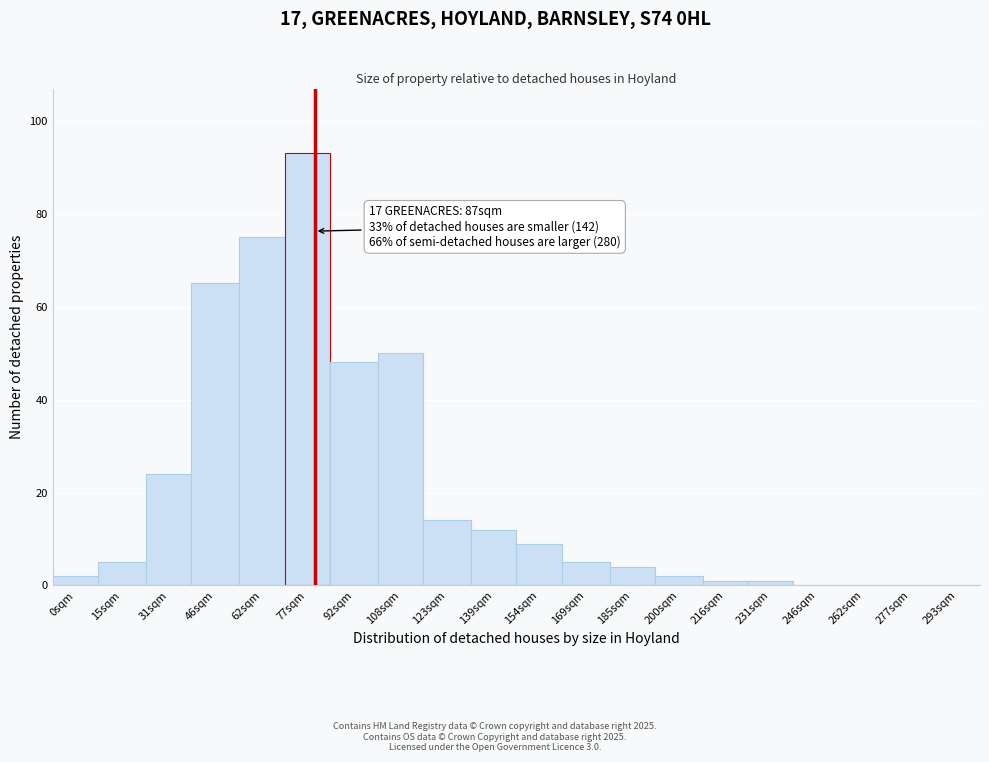

Reading right to left, what are all the values shown in this chart?

293sqm=0	277sqm=0	262sqm=0	246sqm=0	231sqm=1	216sqm=1	200sqm=2	185sqm=4	169sqm=5	154sqm=9	139sqm=12	123sqm=14	108sqm=50	92sqm=48	77sqm=93	62sqm=75	46sqm=65	31sqm=24	15sqm=5	0sqm=2